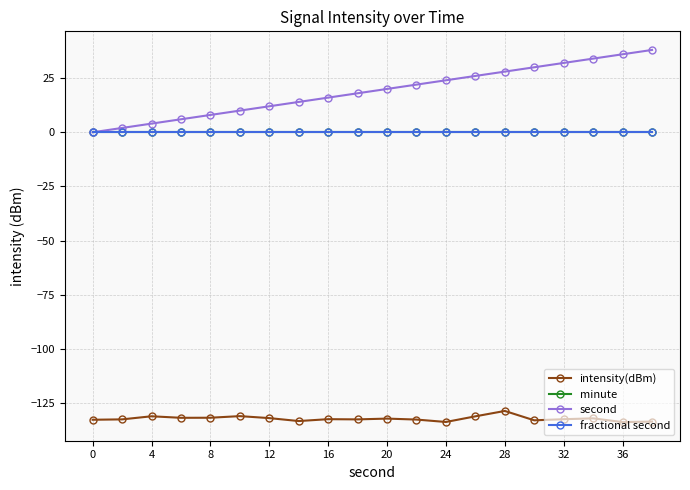

Reading left to right, extract all data points from this chart.

intensity(dBm): -132.7	-132.5	-131.1	-131.8	-131.7	-131.0	-131.9	-133.3	-132.4	-132.5	-132.1	-132.6	-133.7	-131.1	-128.6	-132.9	-132.4	-132.0	-133.8	-133.5
minute: 0.0	0.0	0.0	0.0	0.0	0.0	0.0	0.0	0.0	0.0	0.0	0.0	0.0	0.0	0.0	0.0	0.0	0.0	0.0	0.0
second: 0.0	2.0	4.0	6.0	8.0	10.0	12.0	14.0	16.0	18.0	20.0	22.0	24.0	26.0	28.0	30.0	32.0	34.0	36.0	38.0
fractional second: 0.0	0.0	0.0	0.0	0.0	0.0	0.0	0.0	0.0	0.0	0.0	0.0	0.0	0.0	0.0	0.0	0.0	0.0	0.0	0.0